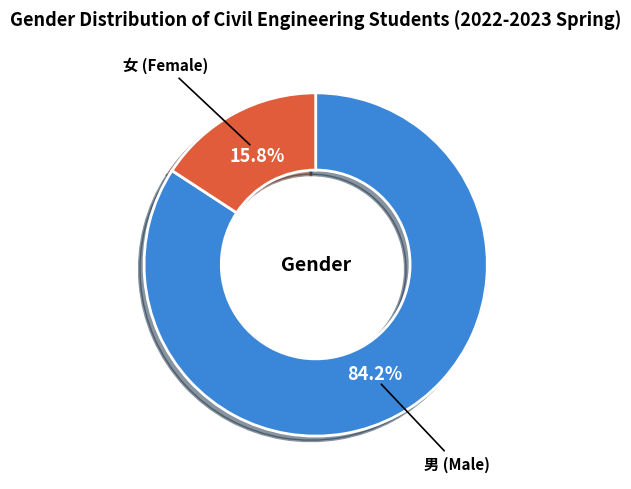

Between 女 and 男, which is larger?

男